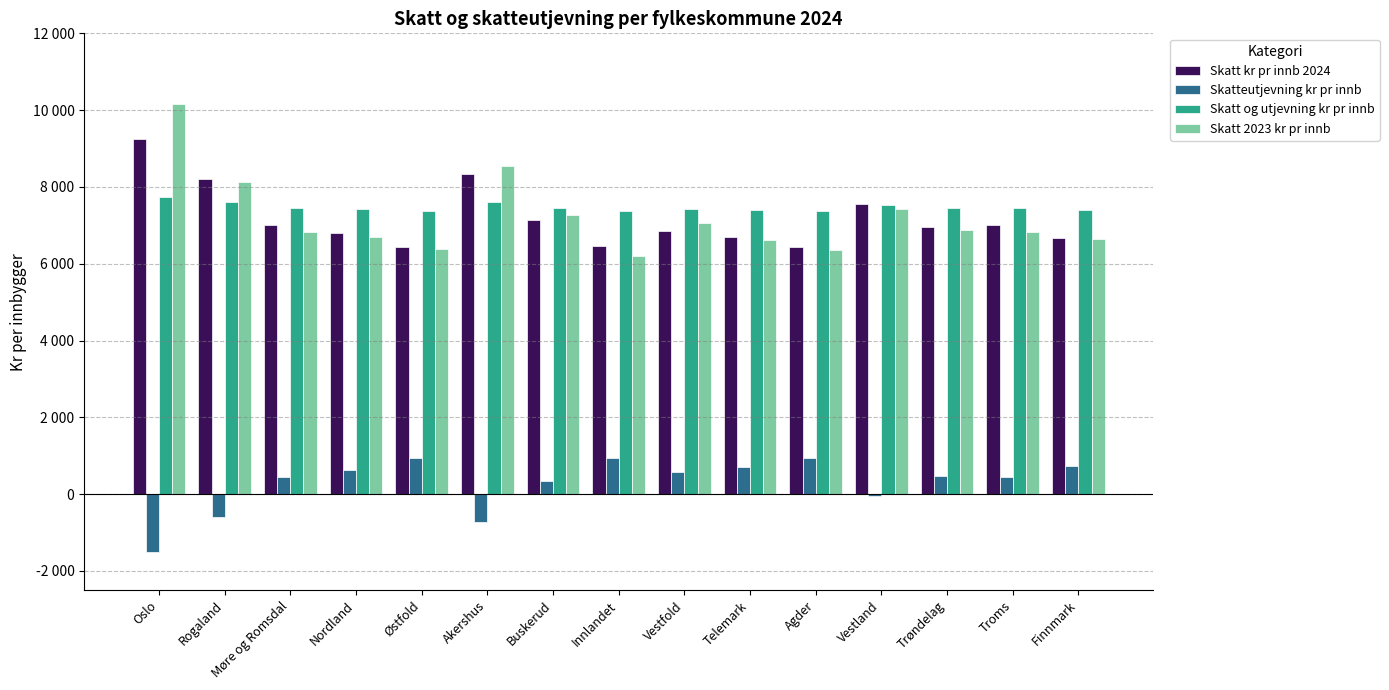

Rank the series by their maximum value, from lowest to highest.

Skatteutjevning kr pr innb, Skatt og utjevning kr pr innb, Skatt kr pr innb 2024, Skatt 2023 kr pr innb